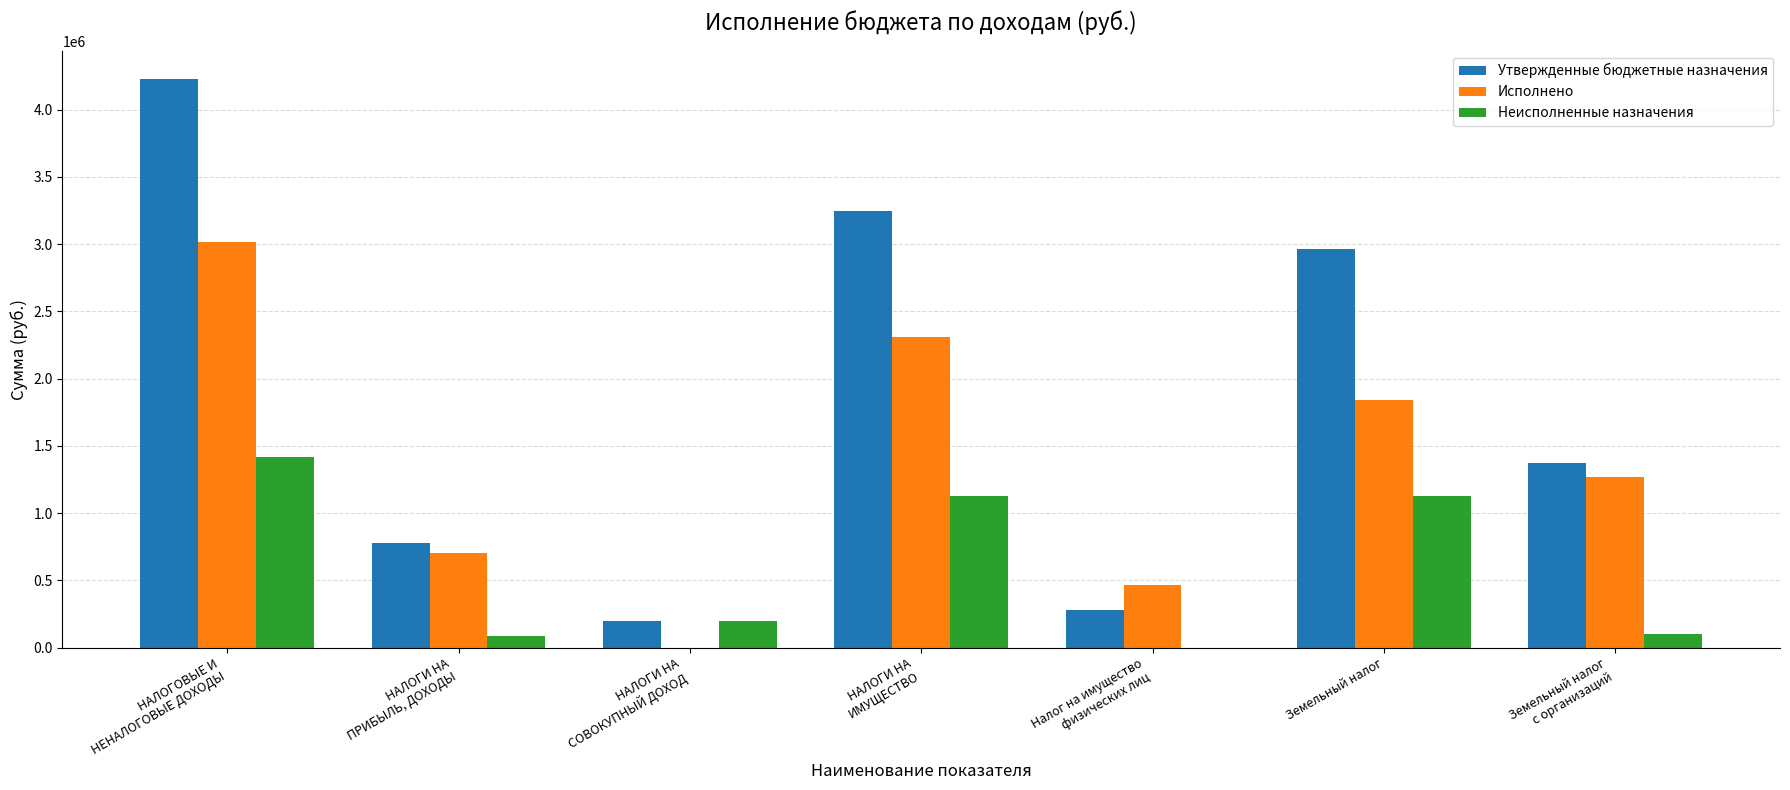

Which series has the largest total across all categories?

Утвержденные бюджетные назначения